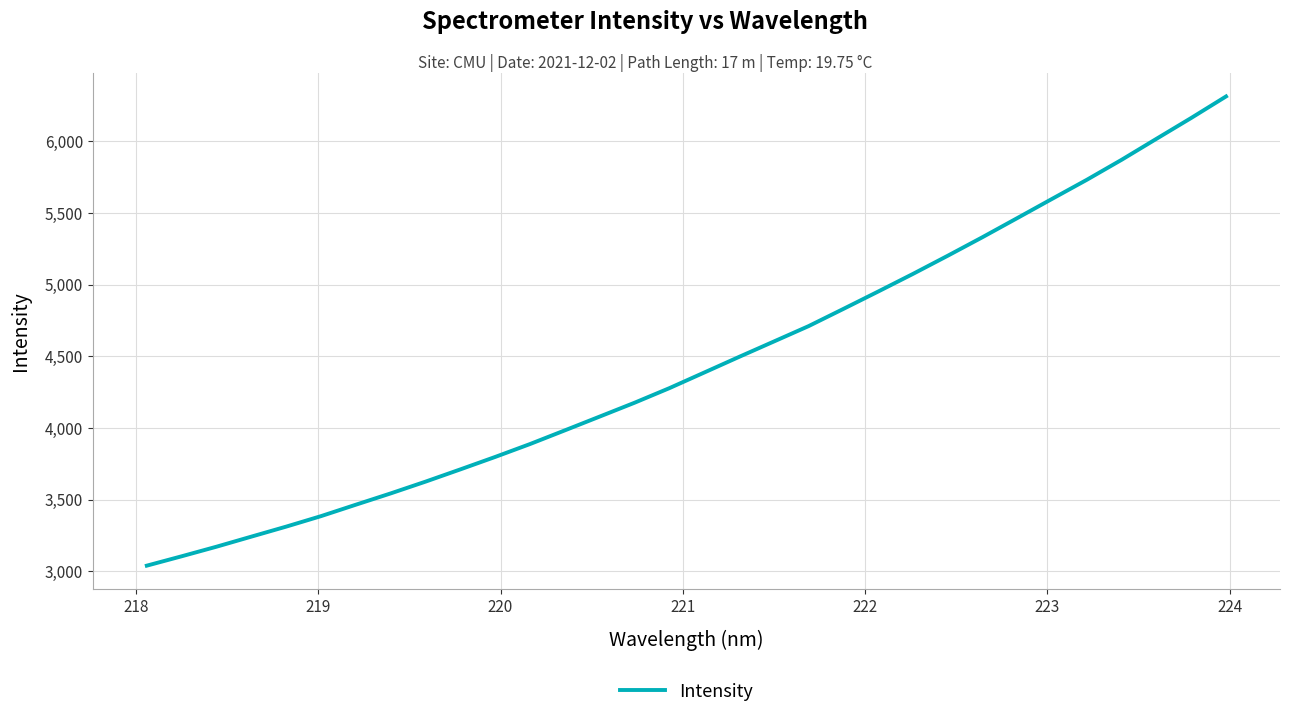

What is the difference between the maximum and minimum values?

3273.4